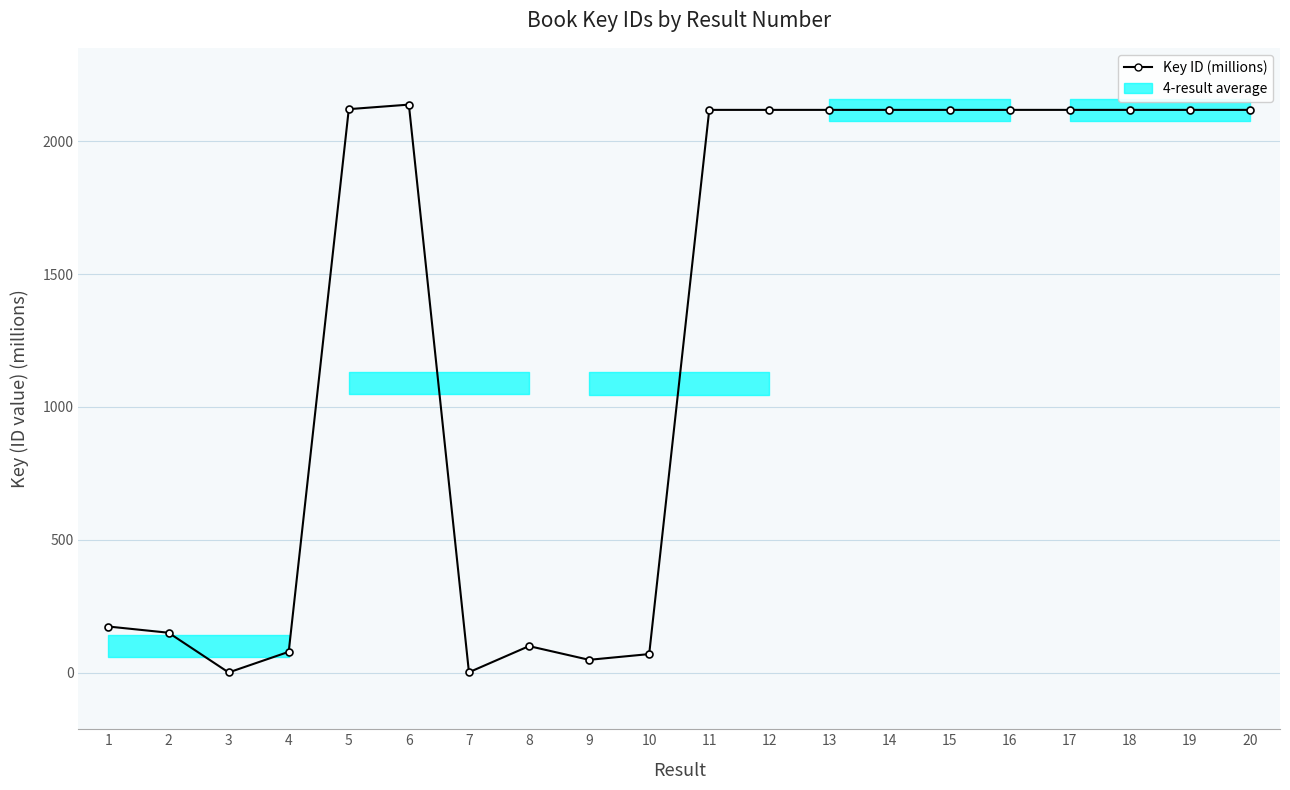

How many points are lower than both their immediate neighbors (excluding endpoints)?

6